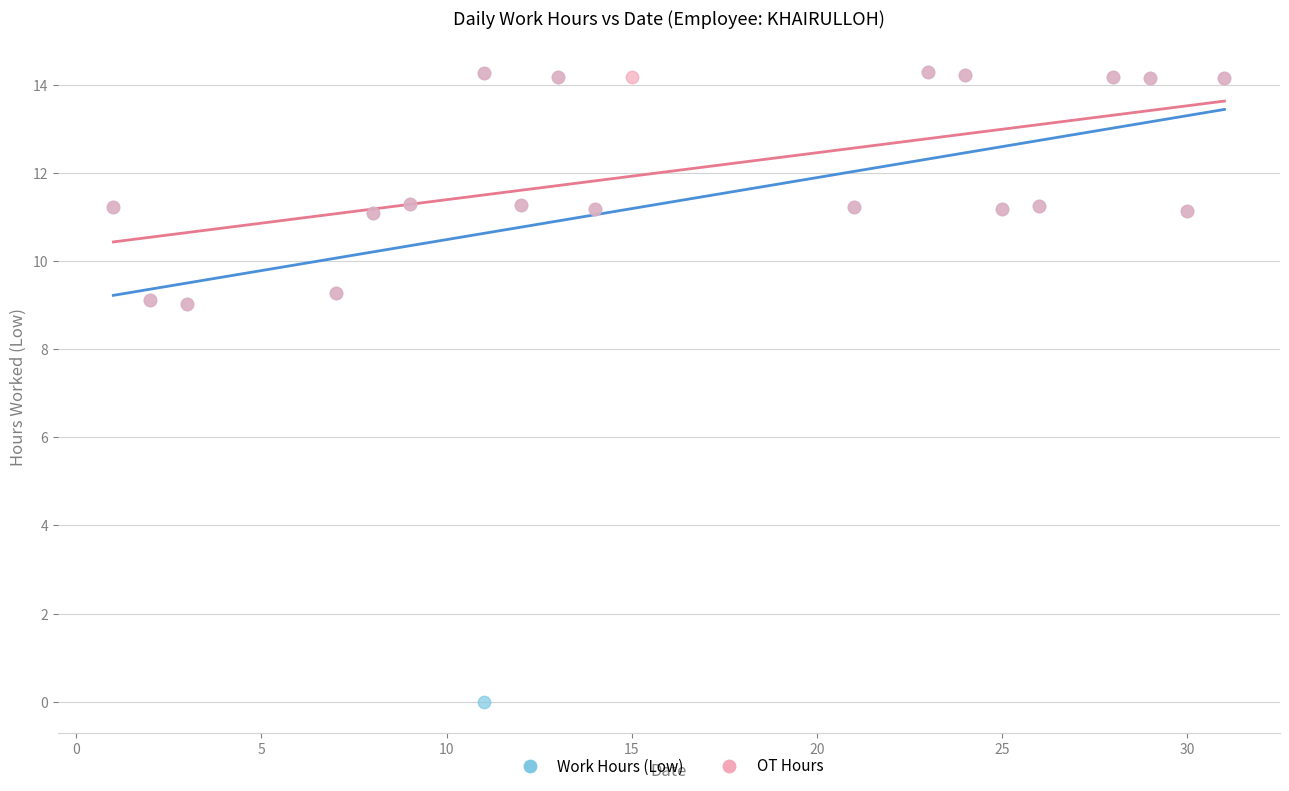

Which series reaches the minimum Y coordinate?

Work Hours (Low)